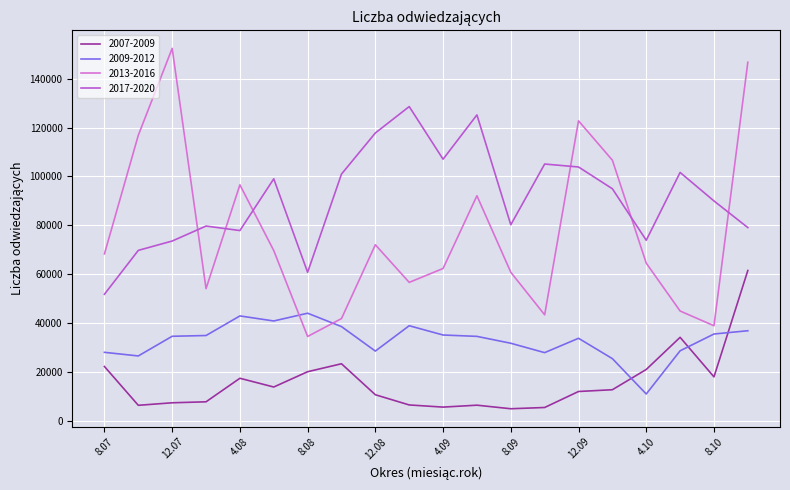

Rank the series by their average value, from highest to lowest.

2017-2020, 2013-2016, 2009-2012, 2007-2009